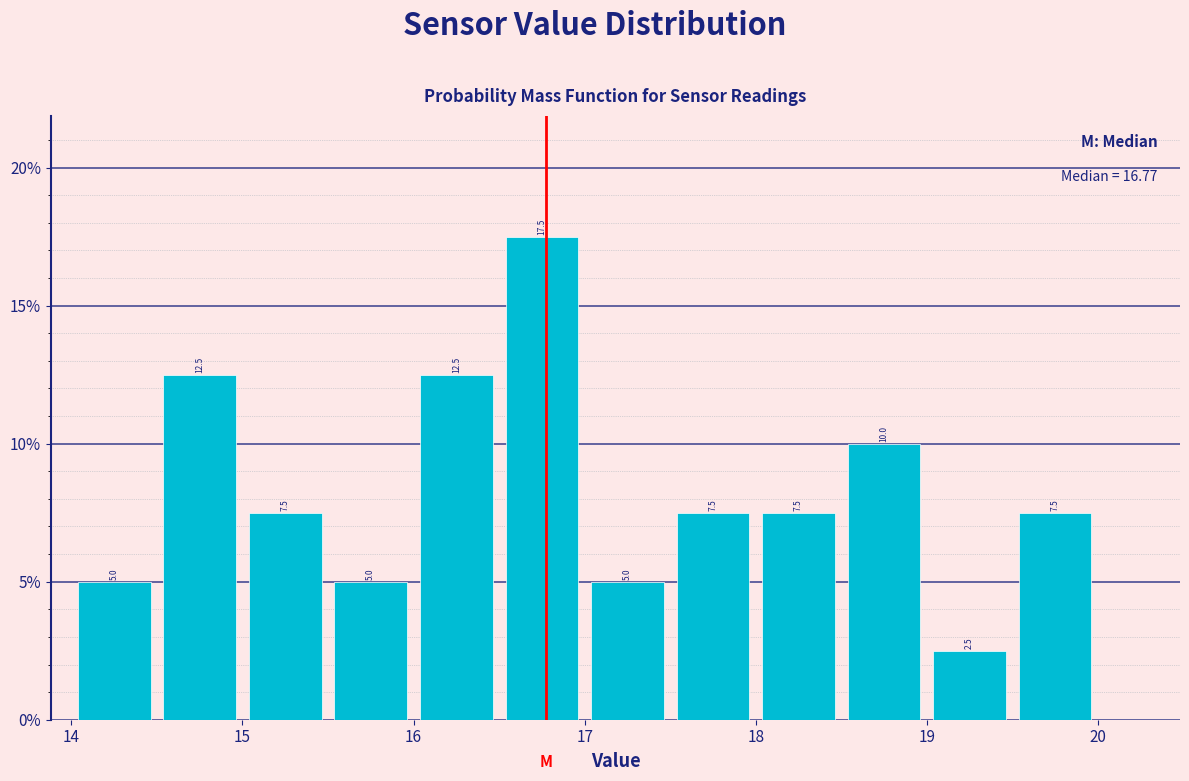

How tall is the bar that spans 18.0 to 18.5 on the x-axis?

7.5